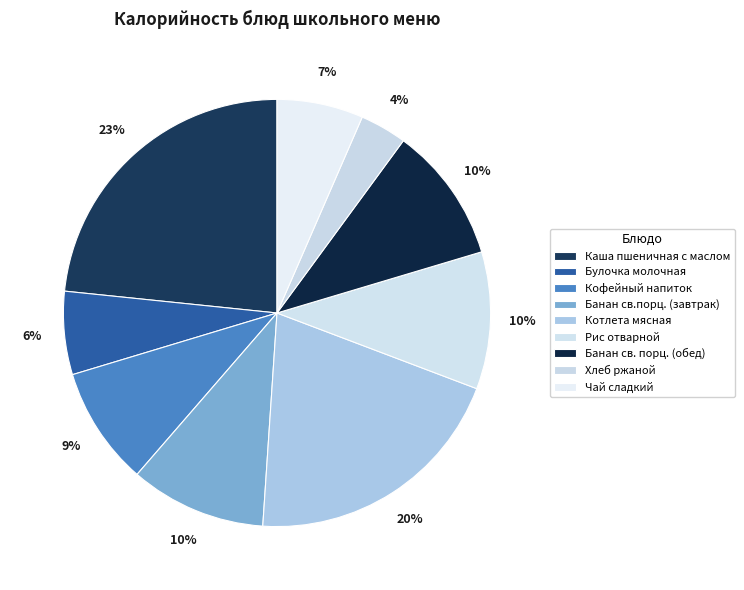

What is the change in value from Котлета мясная to Банан св. порц. (обед)?

-127